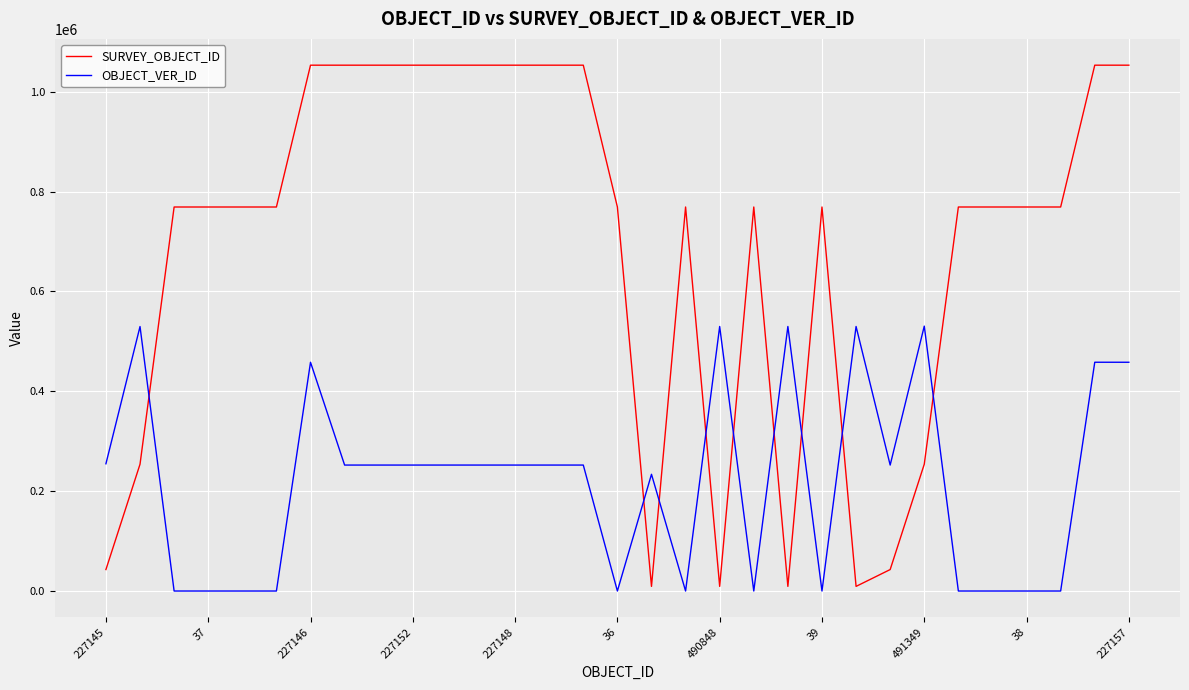

How many intersections are there between SURVEY_OBJECT_ID and OBJECT_VER_ID?

9